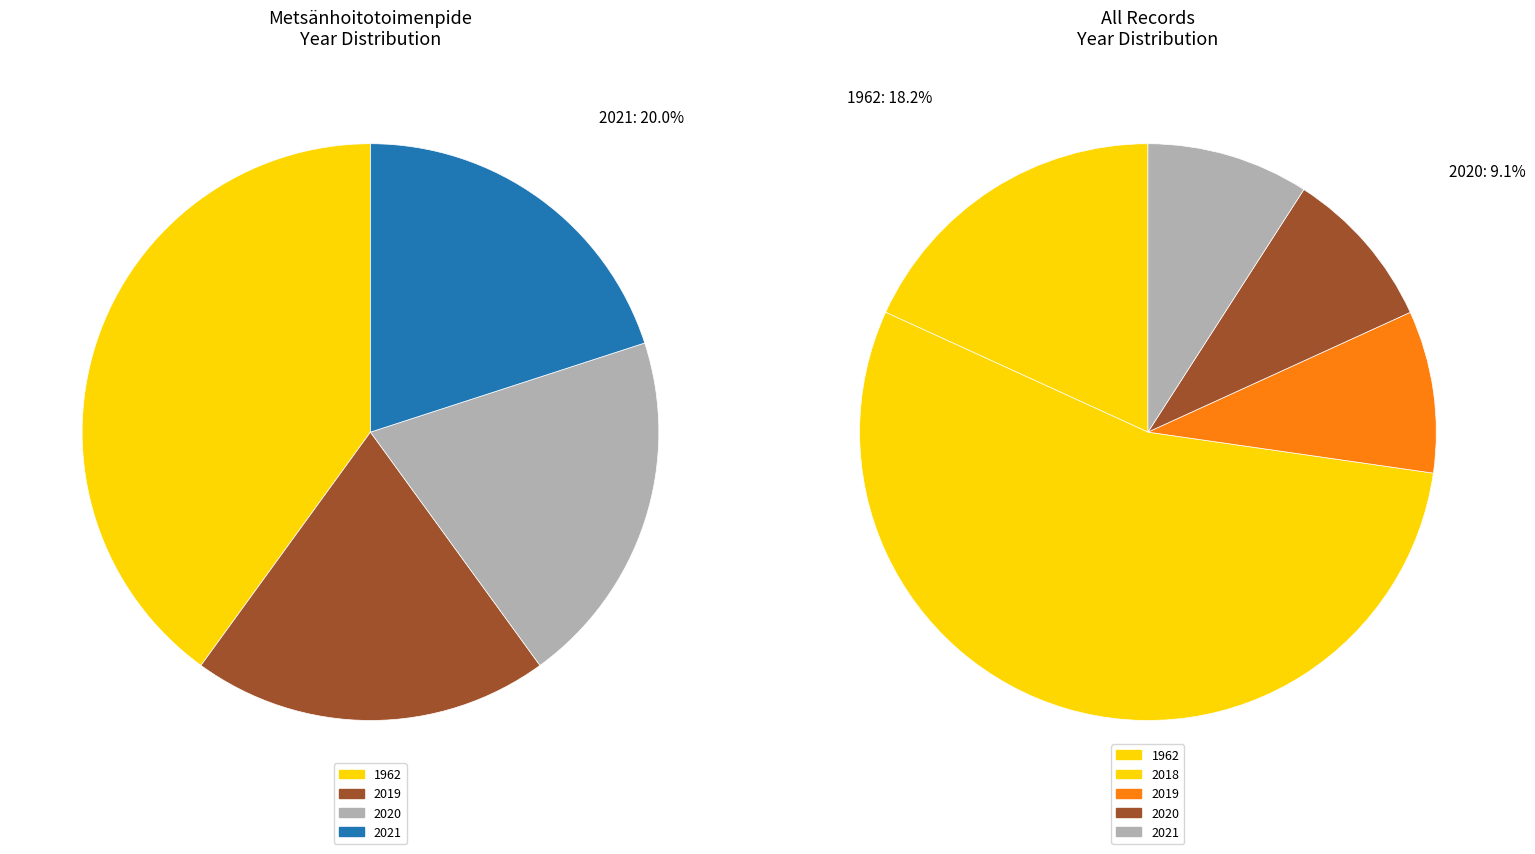

To the nearest percent, what is the combined percentage of 6 and 1962?

18%